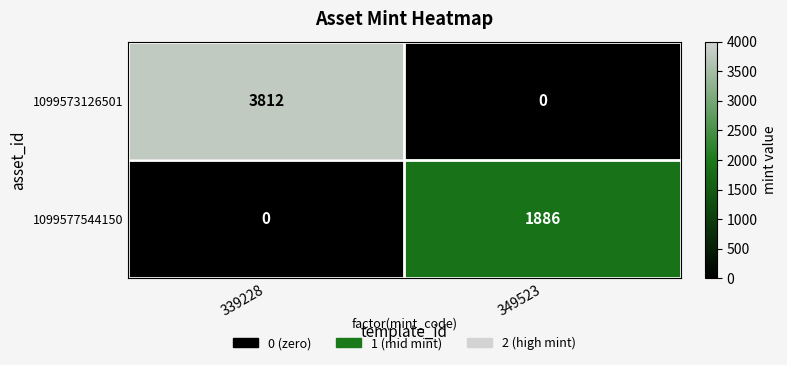

What is the maximum value shown in the chart?

3812